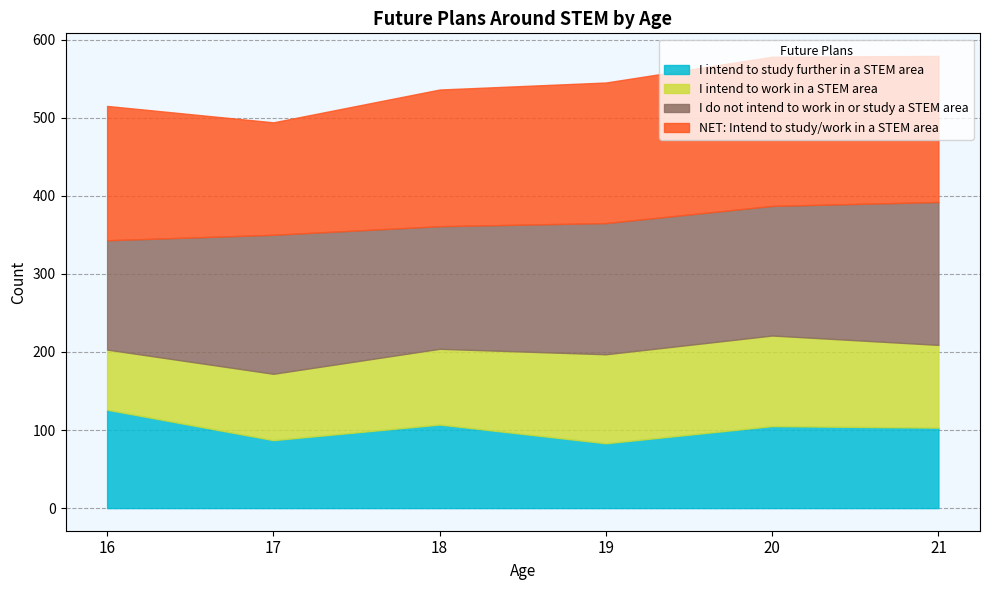

Does the chart display data point markers on the line(s)?

No